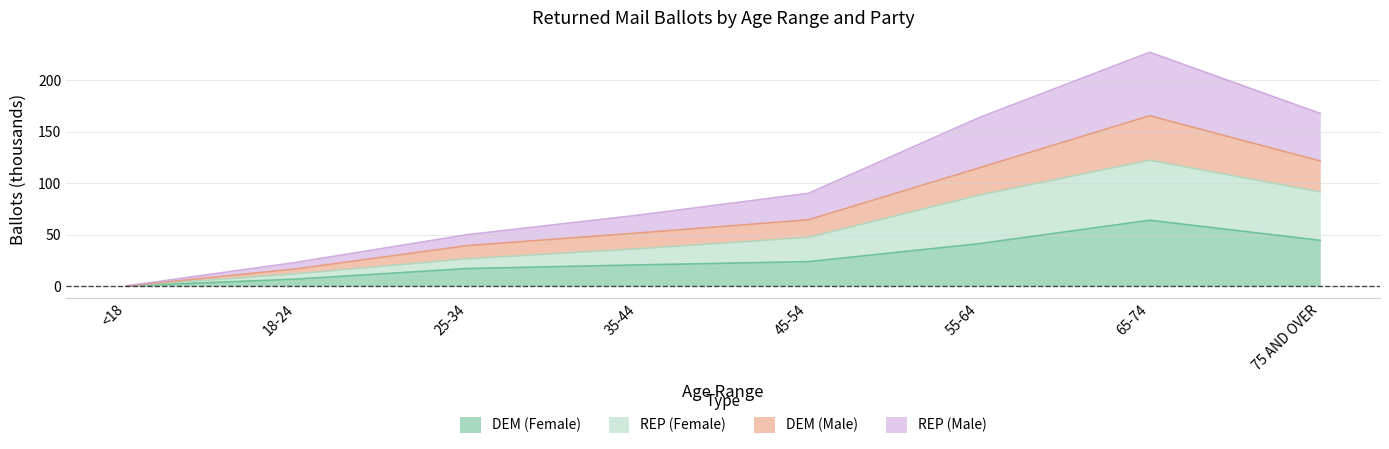

Which category has the lowest value in the DEM (Female) series?

<18